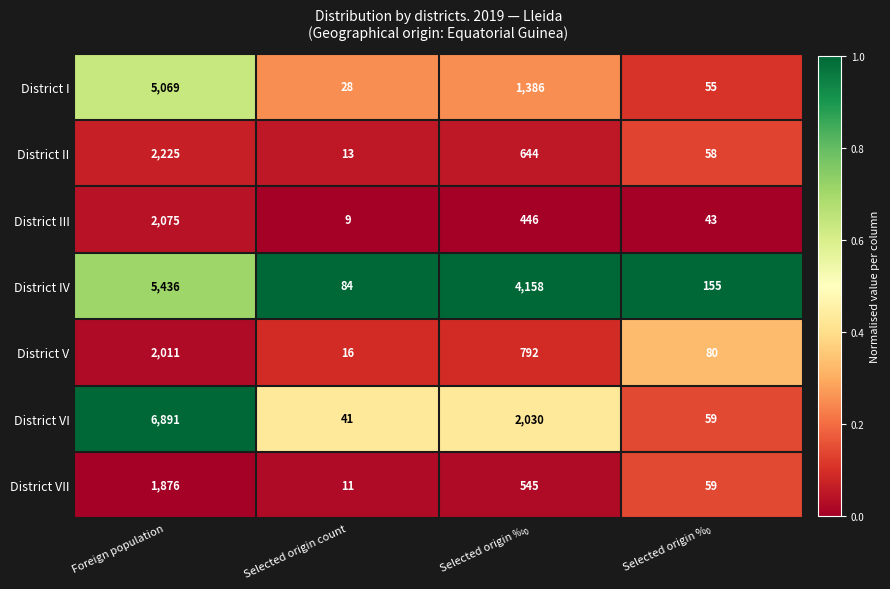

Which series has the largest total across all categories?

District IV